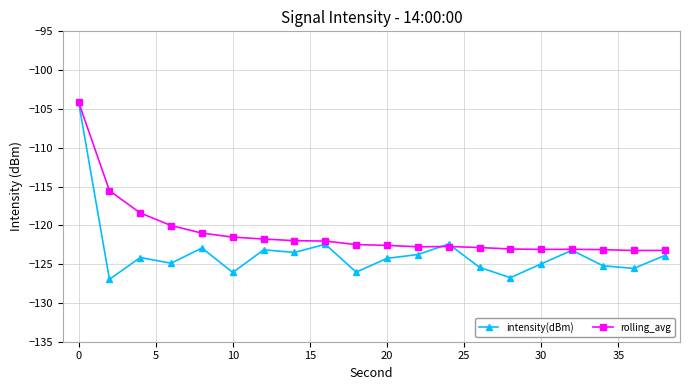

List the series in order of their overall mean, lowest first.

intensity(dBm), rolling_avg